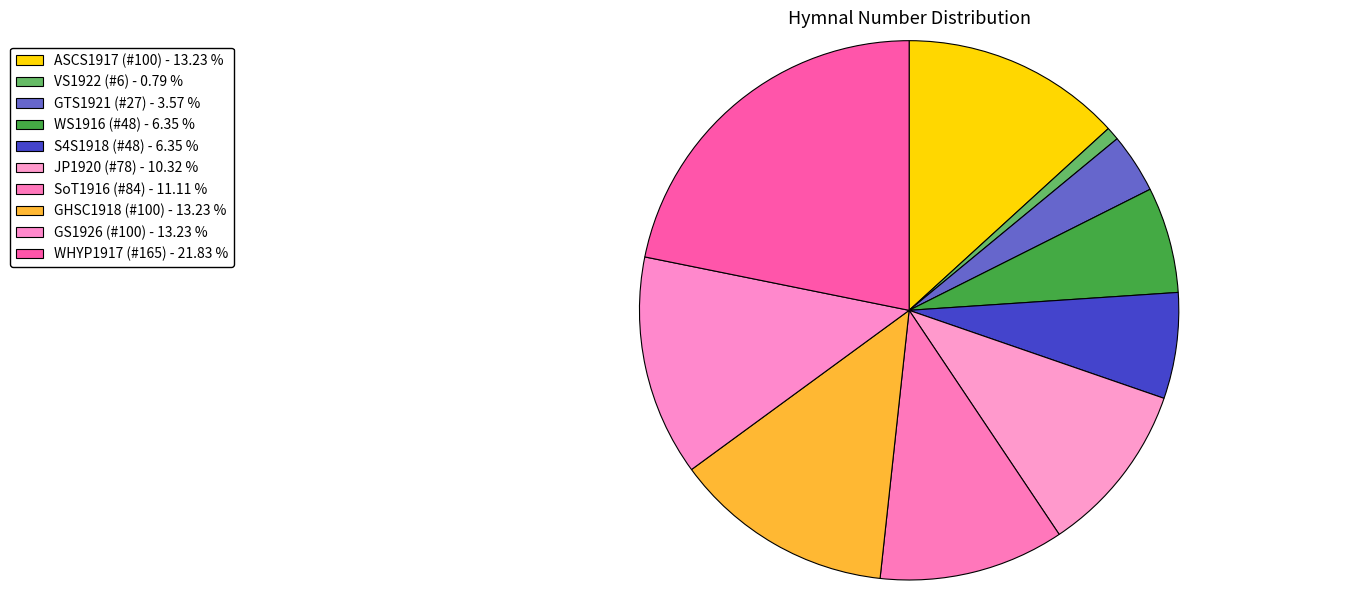

Rank the categories by value from lowest to highest.

VS1922 (#6), GTS1921 (#27), WS1916 (#48), S4S1918 (#48), JP1920 (#78), SoT1916 (#84), ASCS1917 (#100), GHSC1918 (#100), GS1926 (#100), WHYP1917 (#165)